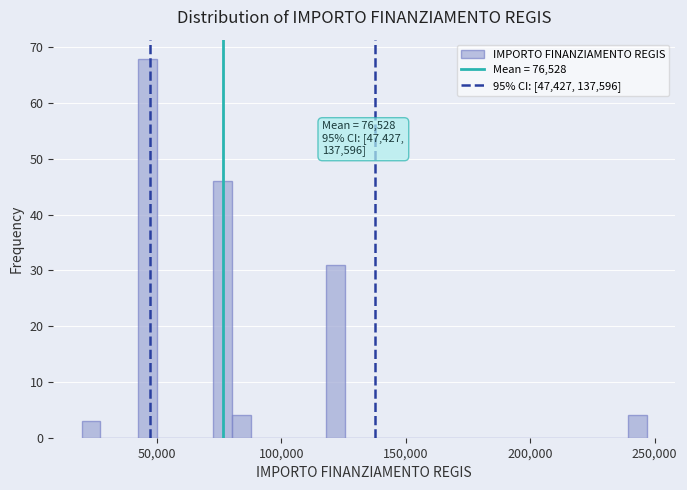

Around what value on the x-axis is the tallest bar? Give the approximate position of its centre, as read against the axis.

45000